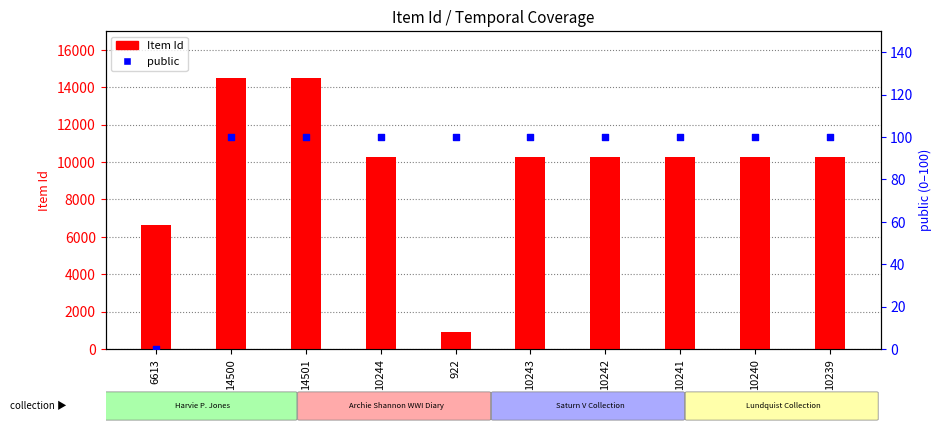

At which category is the sum across all series the highest?

14501